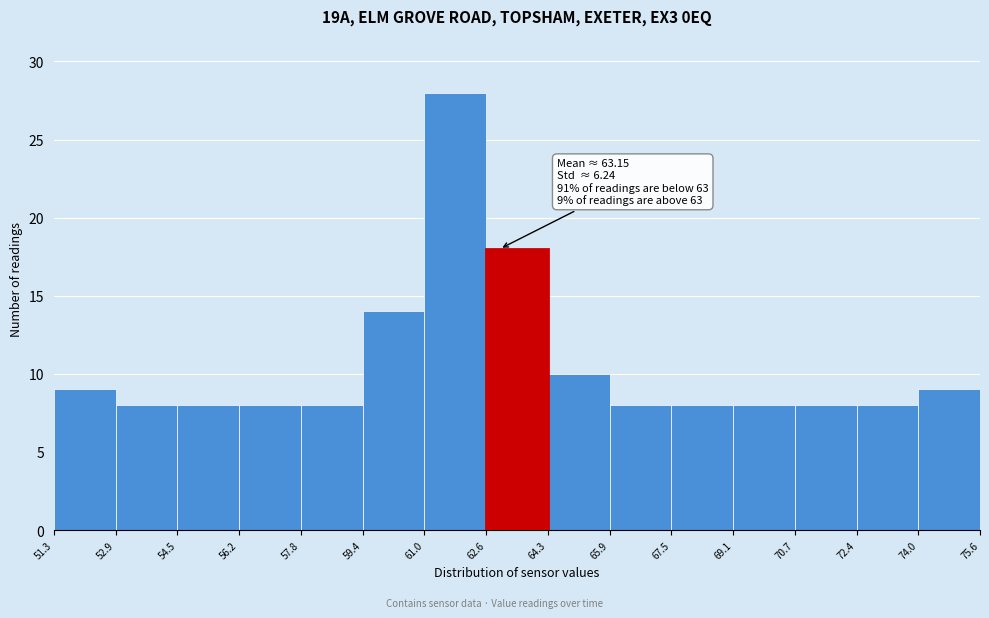

Over which range of the x-axis is the bar tallest?

61.0 to 62.6